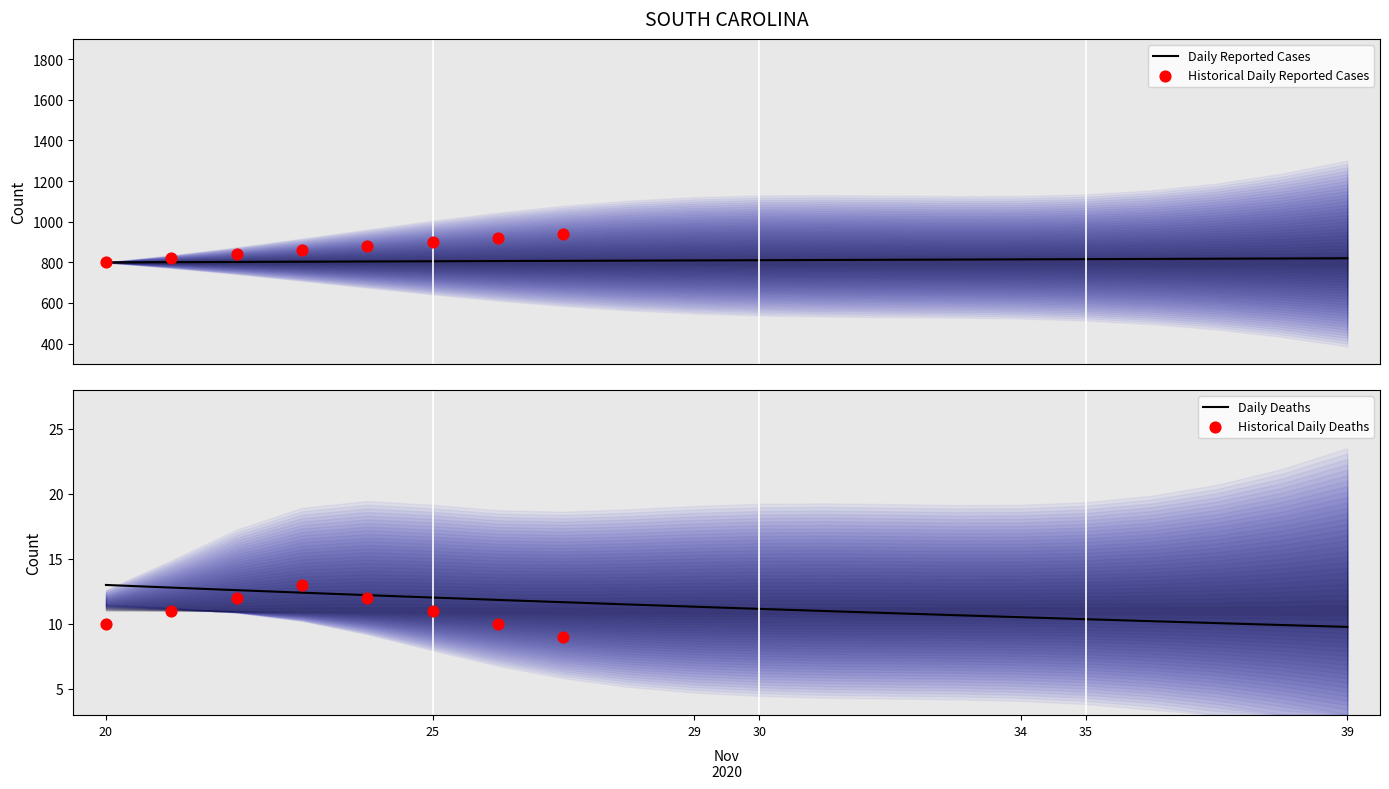

Between 25 and 30, which is larger?

30